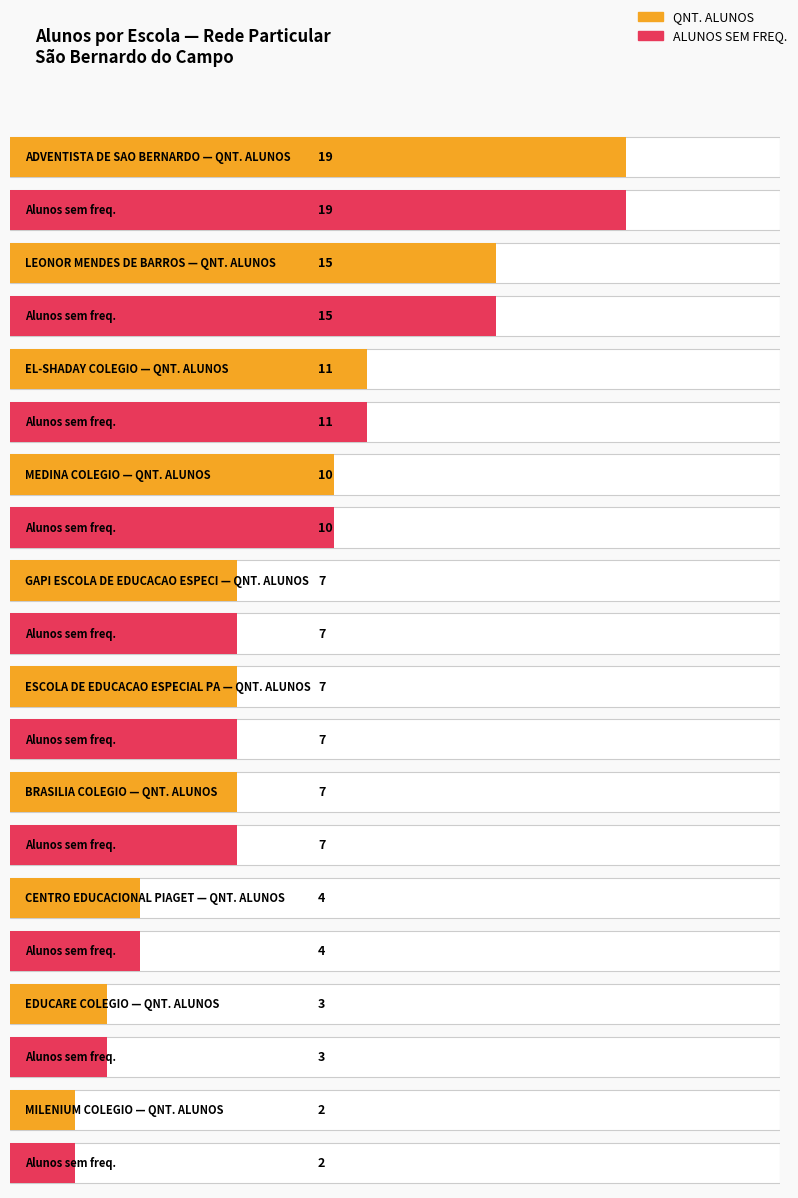

At which category is the sum across all series the highest?

ADVENTISTA DE SAO BERNARDO